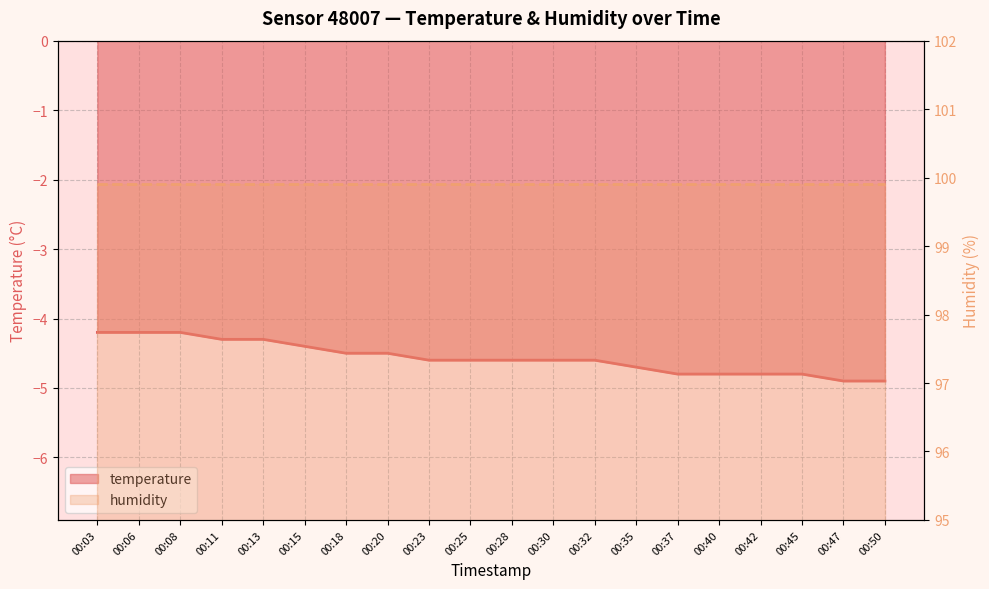

What is the difference between the maximum and second lowest values?

0.7